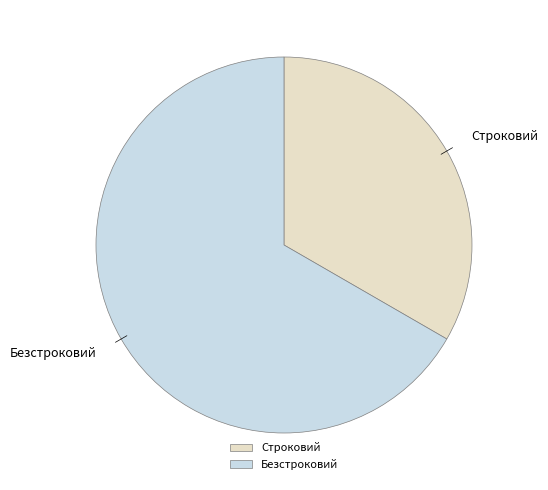

Which has a higher value, Безстроковий or Строковий?

Безстроковий